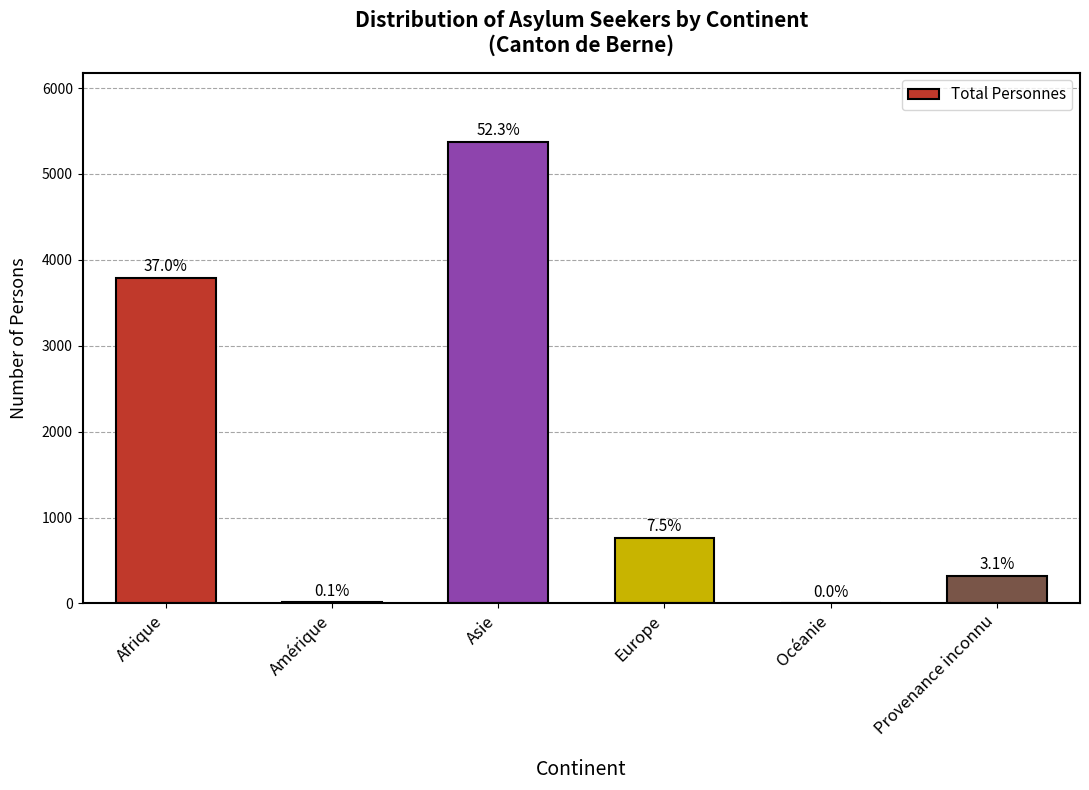

Which label corresponds to the largest value in the chart?

Asie